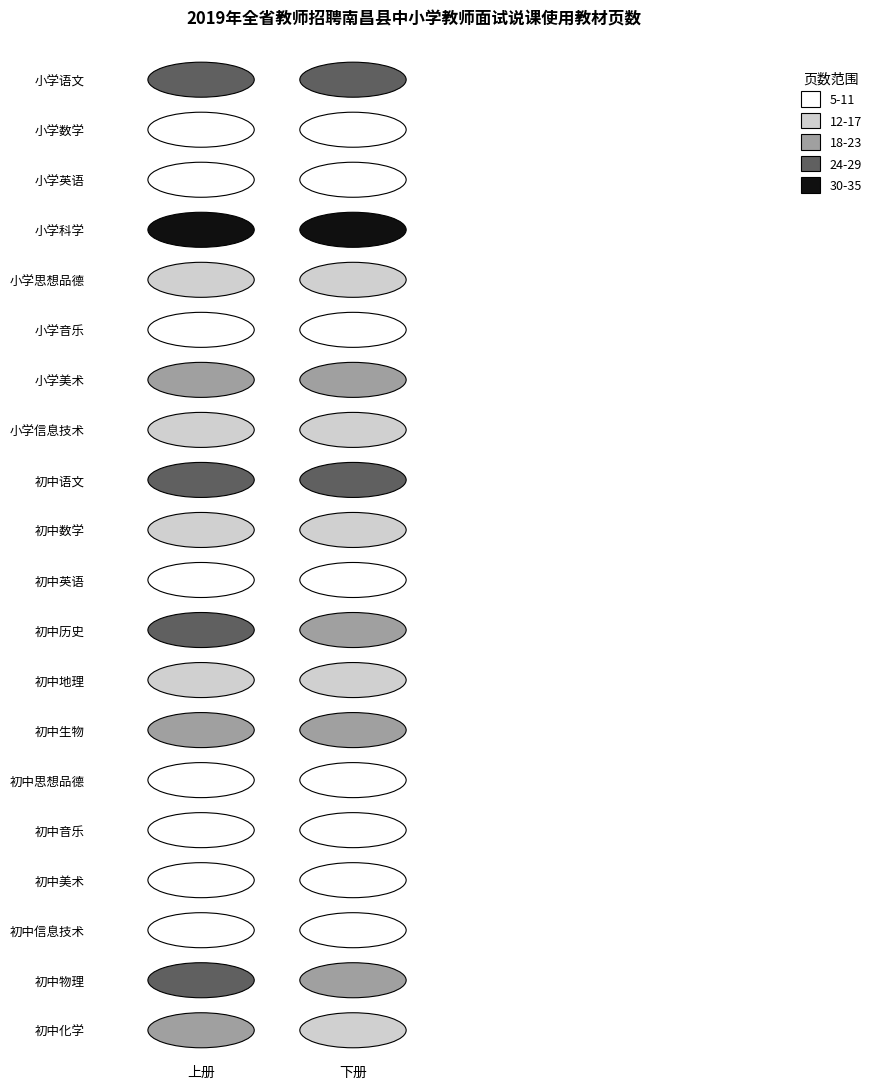

List the series in order of their peak value, lowest first.

初中音乐, 小学英语, 小学音乐, 初中信息技术, 小学数学, 初中英语, 初中思想品德, 初中美术, 小学思想品德, 初中地理, 小学信息技术, 初中数学, 小学美术, 初中生物, 初中化学, 初中语文, 初中物理, 初中历史, 小学语文, 小学科学